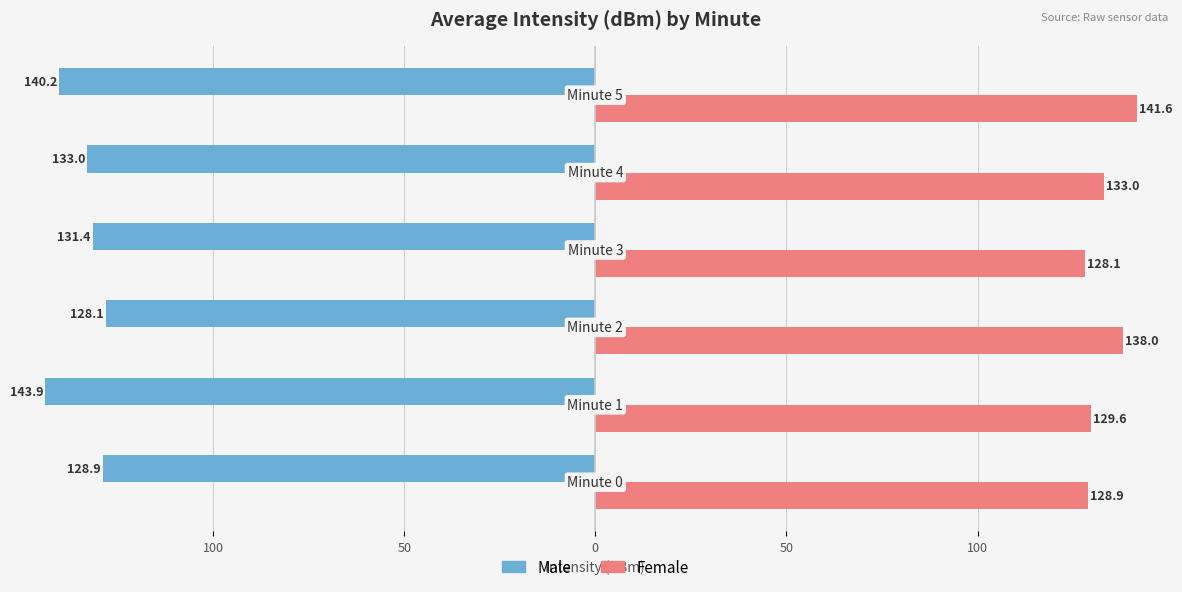

Reading left to right, list all the values displayed in this chart.

Male: 150=-128.9	100=-143.9	50=-128.1	0=-131.4	50=-133.0	100=-140.2
Female: 150=128.9	100=129.6	50=138.0	0=128.1	50=133.0	100=141.6